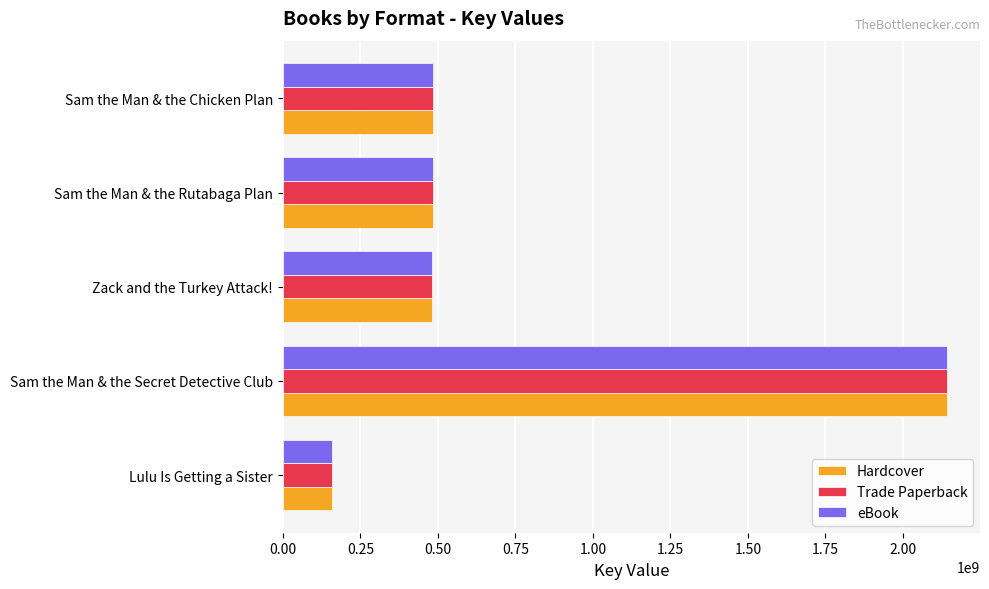

Which category has the highest value across all series?

Sam the Man & the Secret Detective Club